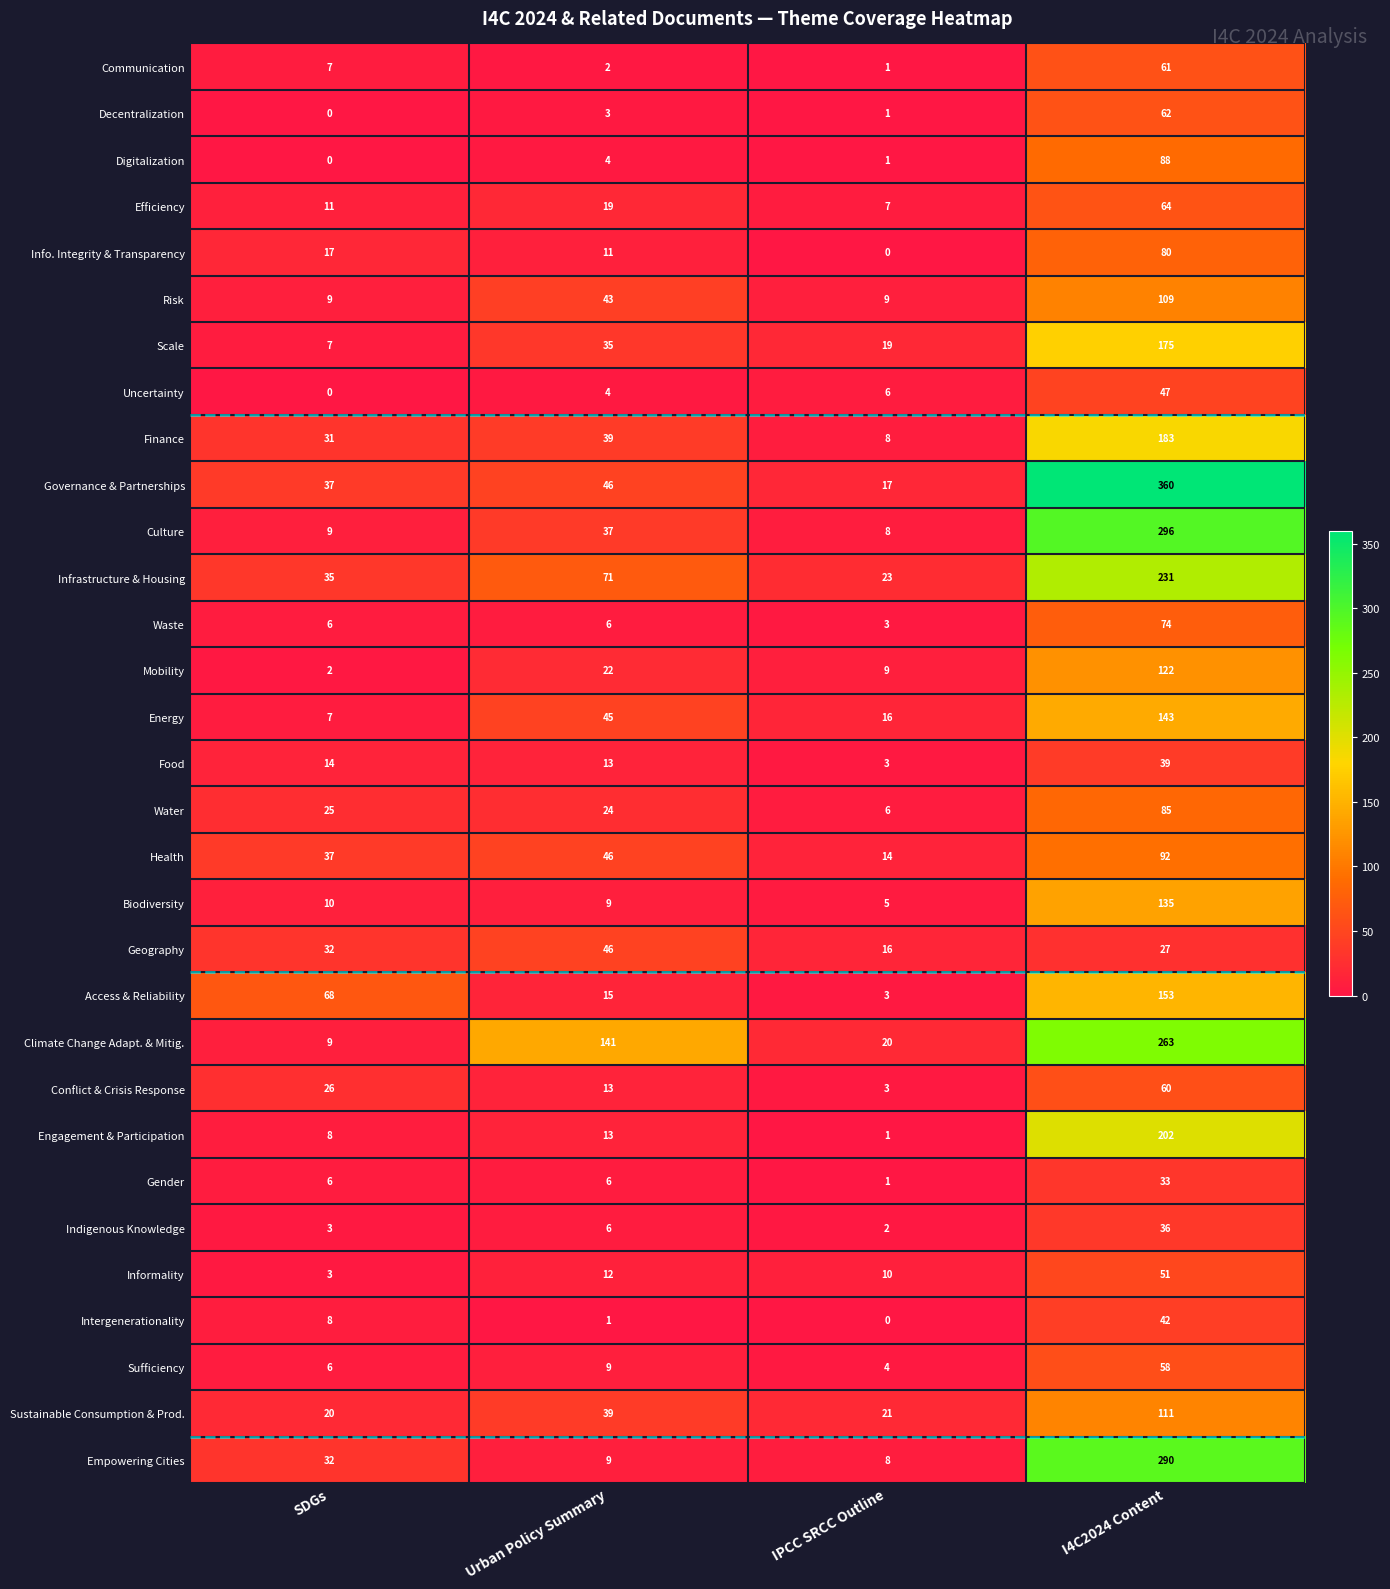

Count the number of categories in the chart.

4